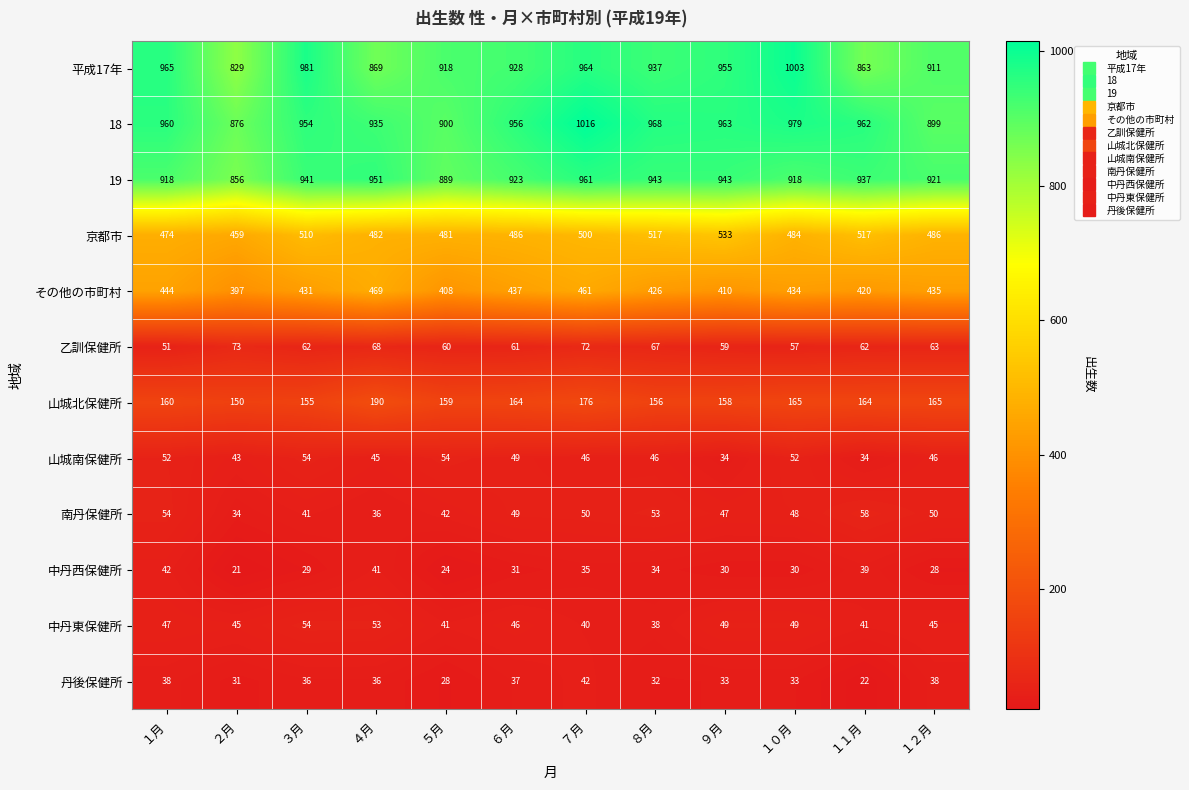

How many series are shown in this chart?

12